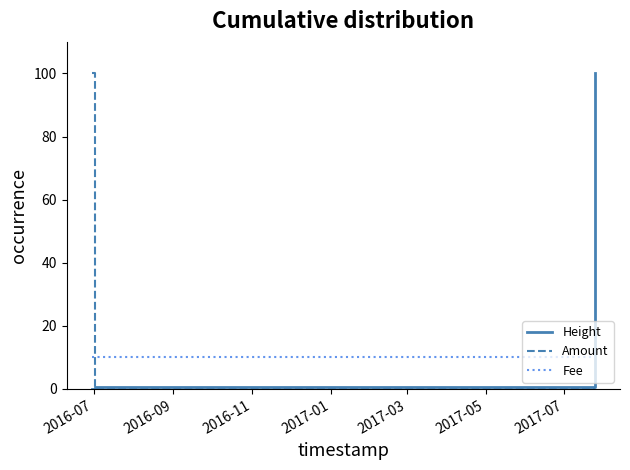

What is the maximum value shown in the chart?

100.0